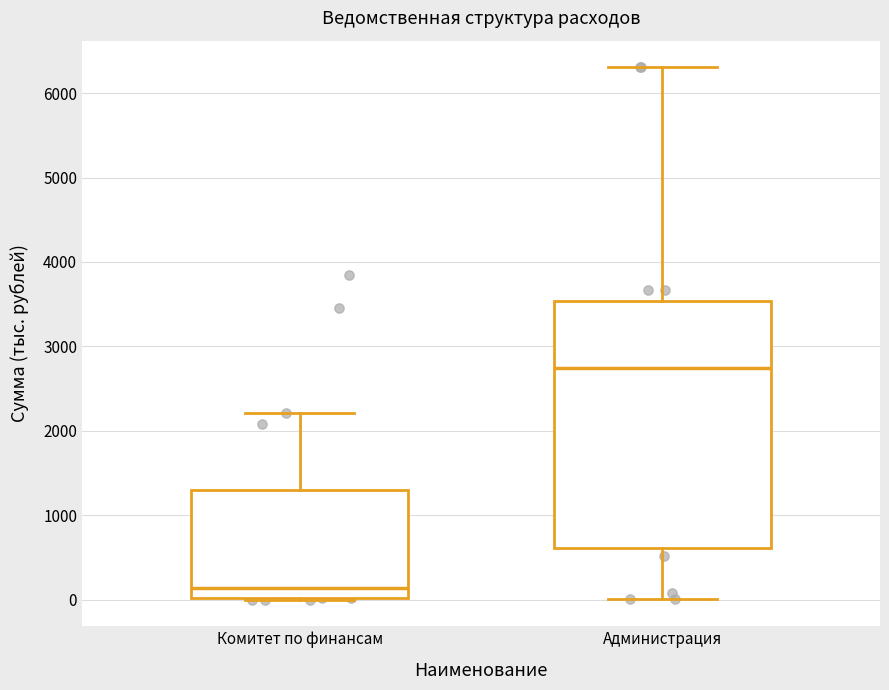

Which box is the tallest, from its lower edge to its upper edge?

Администрация